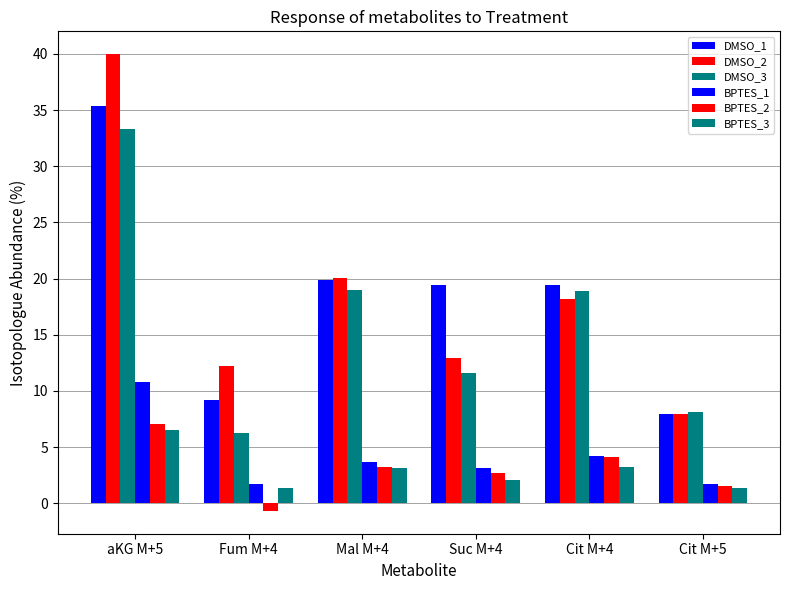

Is it true that BPTES_2 equals 3.3 at Mal M+4?

True